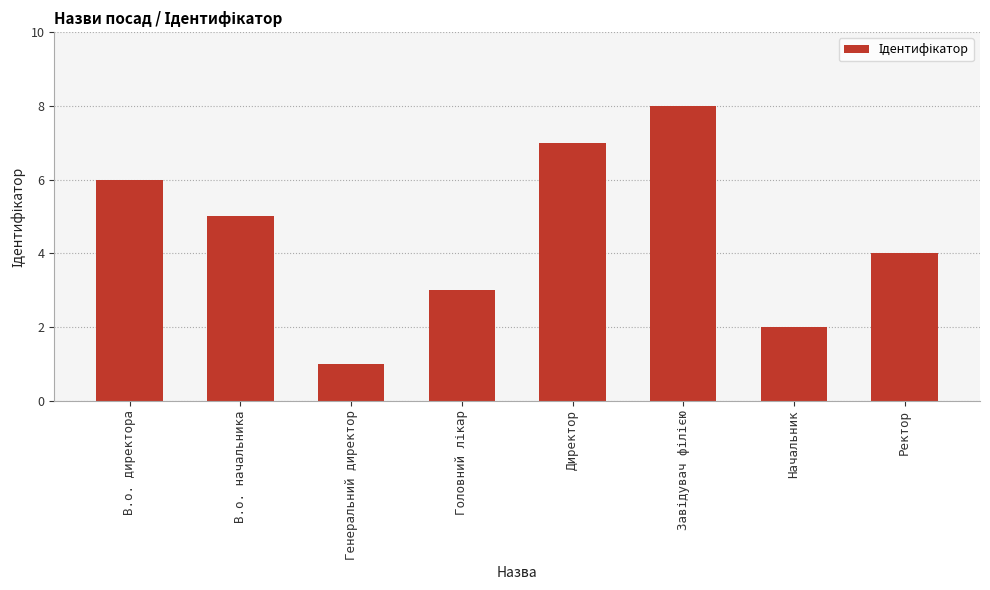

What is the change in value from Генеральний директор to Начальник?

+1